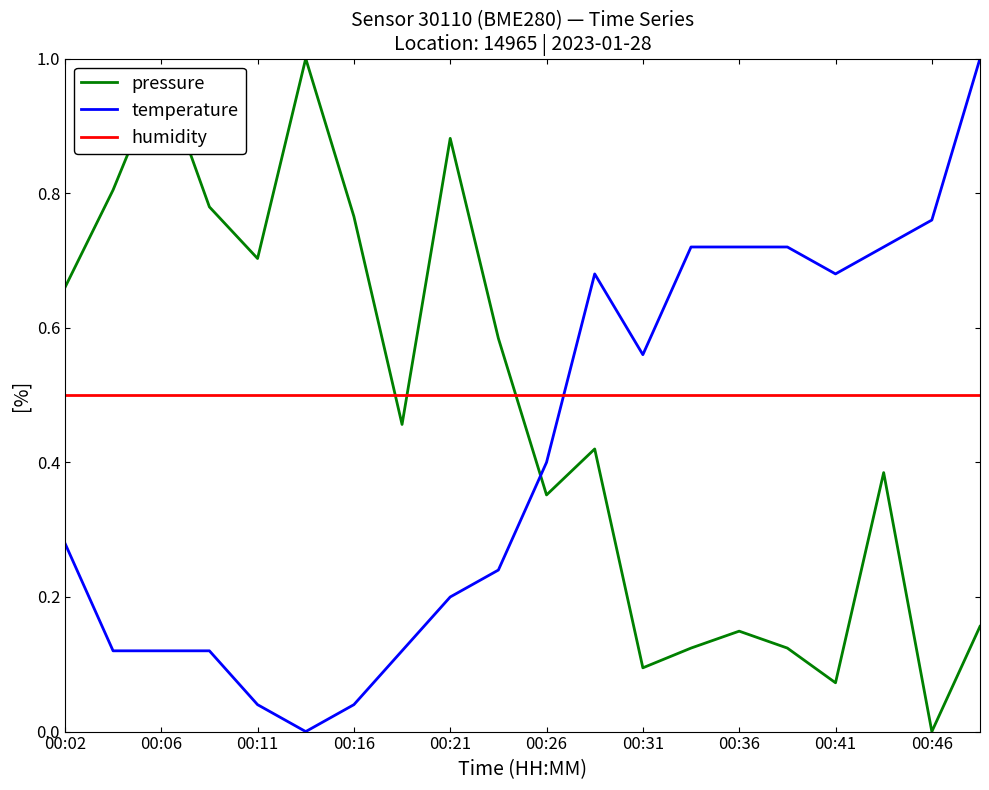

True or false: pressure and humidity cross at least once.

True